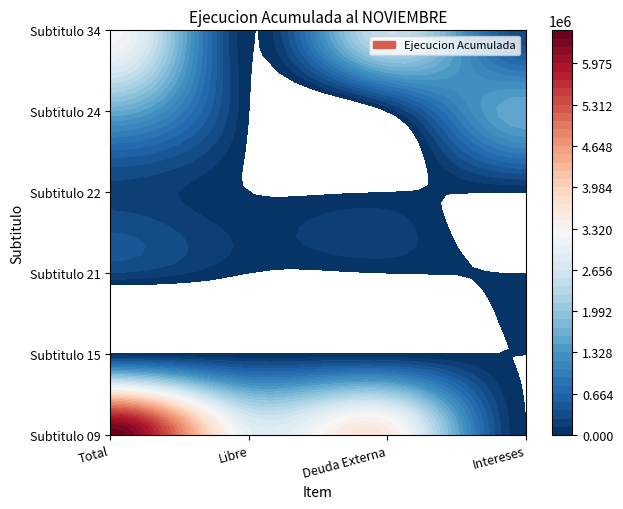

Reading left to right, extract all data points from this chart.

09: 6506641	2954799	3551842	0
15: 0	0	0	0
21: 255705	0	0	0
22: 215916	0	0	0
24: 1589098	0	0	1589098
34: 3266675	0	2543440	257880